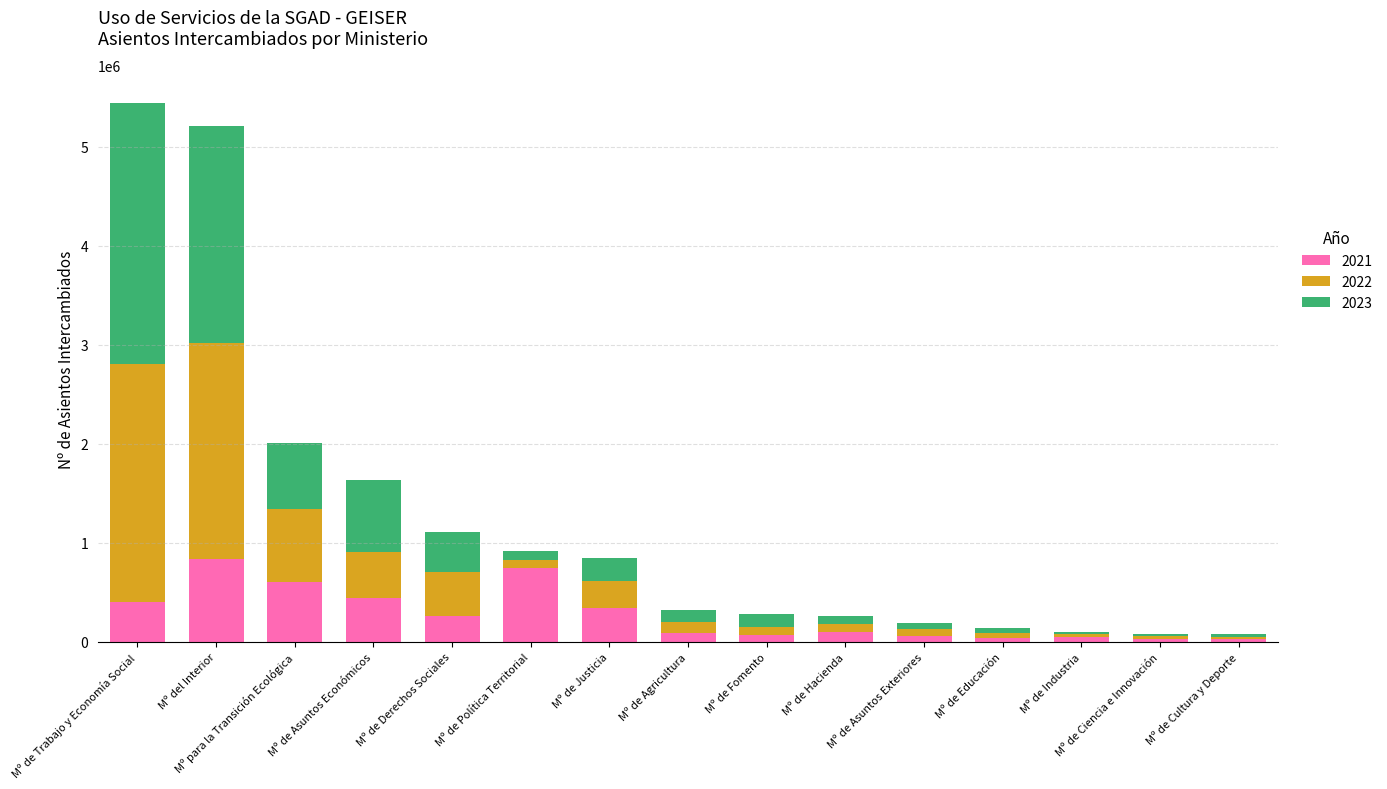

What is the total value across all series at Mº para la Transición Ecológica?

2004569